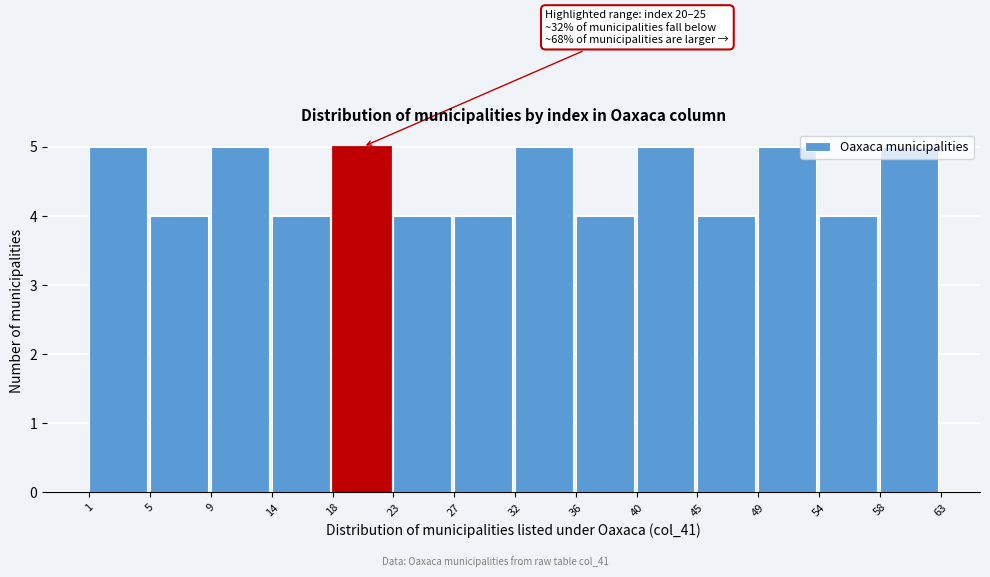

What is the greatest value displayed?

5